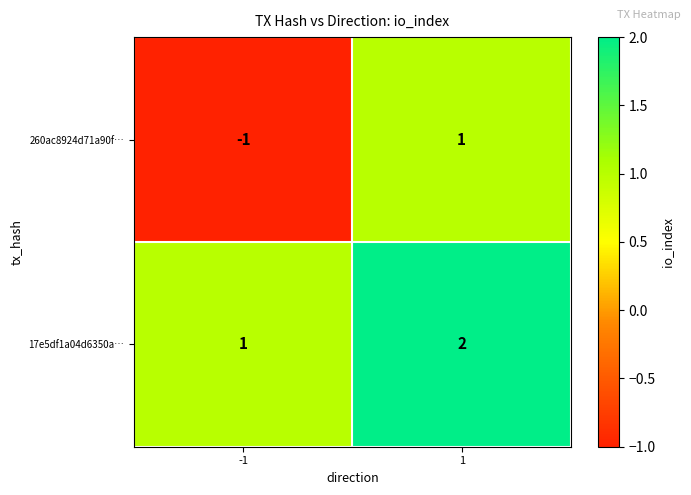

How many values in the 260ac8924d71a90f… series are below 1?

1